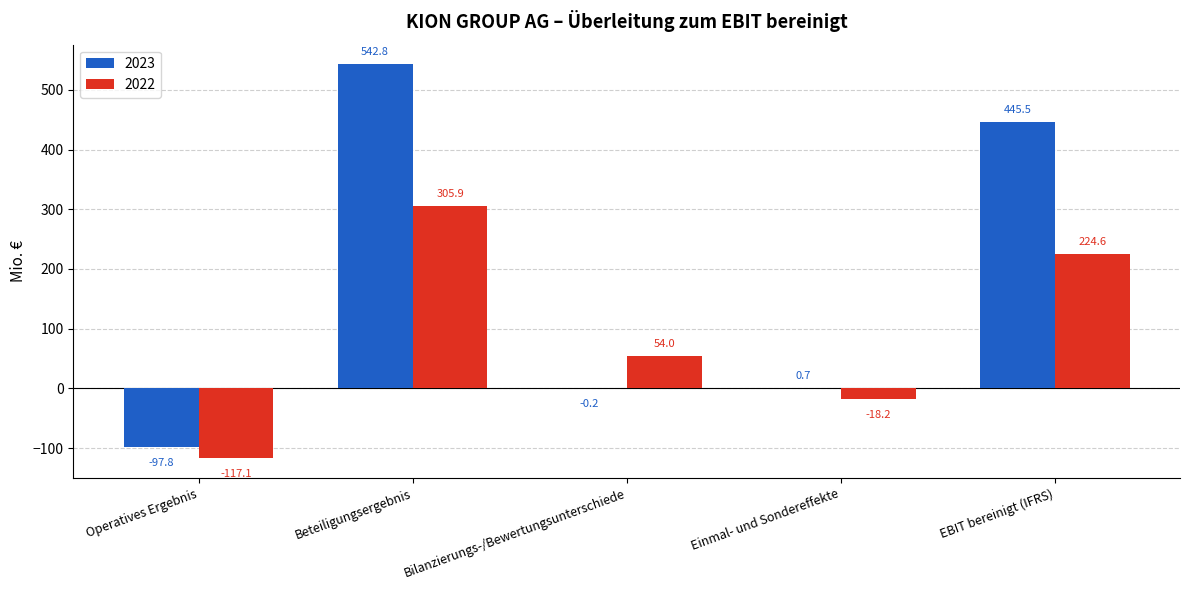

At which label does 2023 first exceed 0?

Beteiligungsergebnis